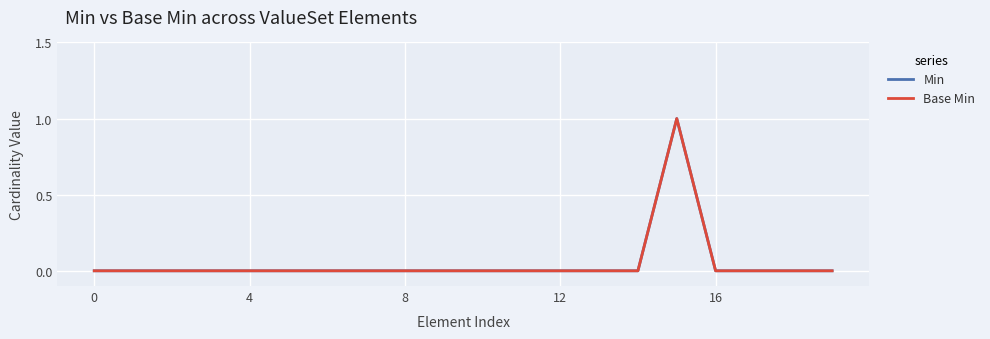

Where is the first local maximum for Min?

15